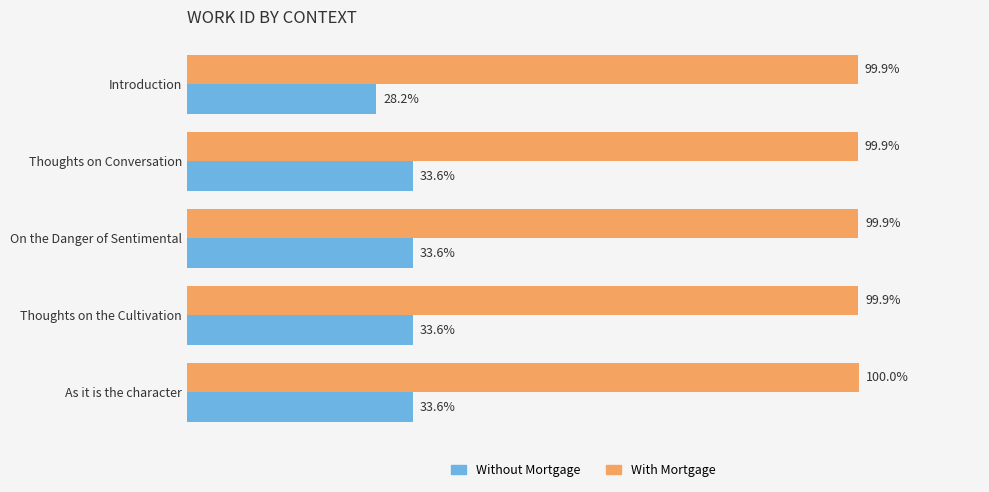

What are all the series names shown in the legend?

Without Mortgage, With Mortgage